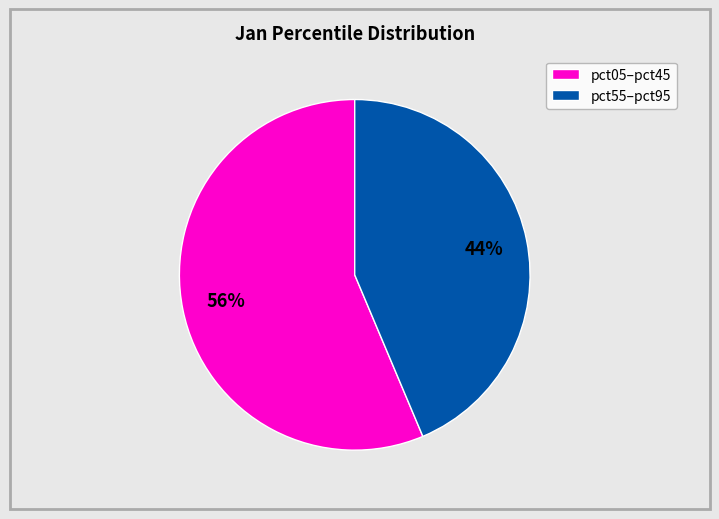

Is there a majority slice in this chart?

Yes